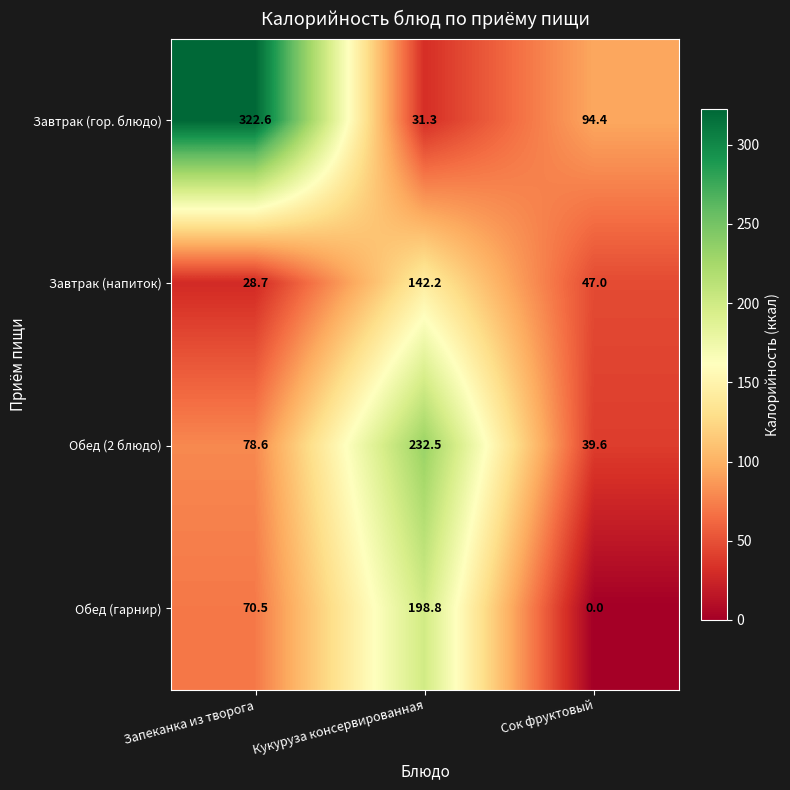

Which series has the largest range (max minus min)?

Завтрак (гор. блюдо)